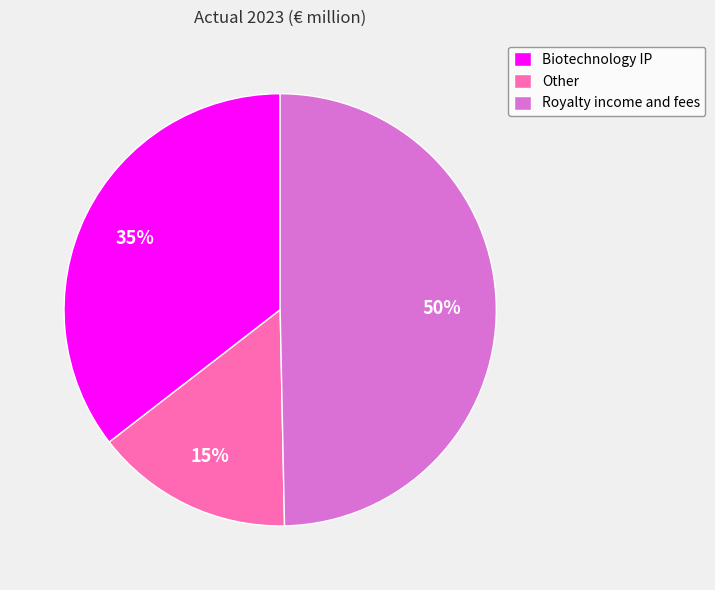

Does Biotechnology IP account for over 50% of the chart?

No